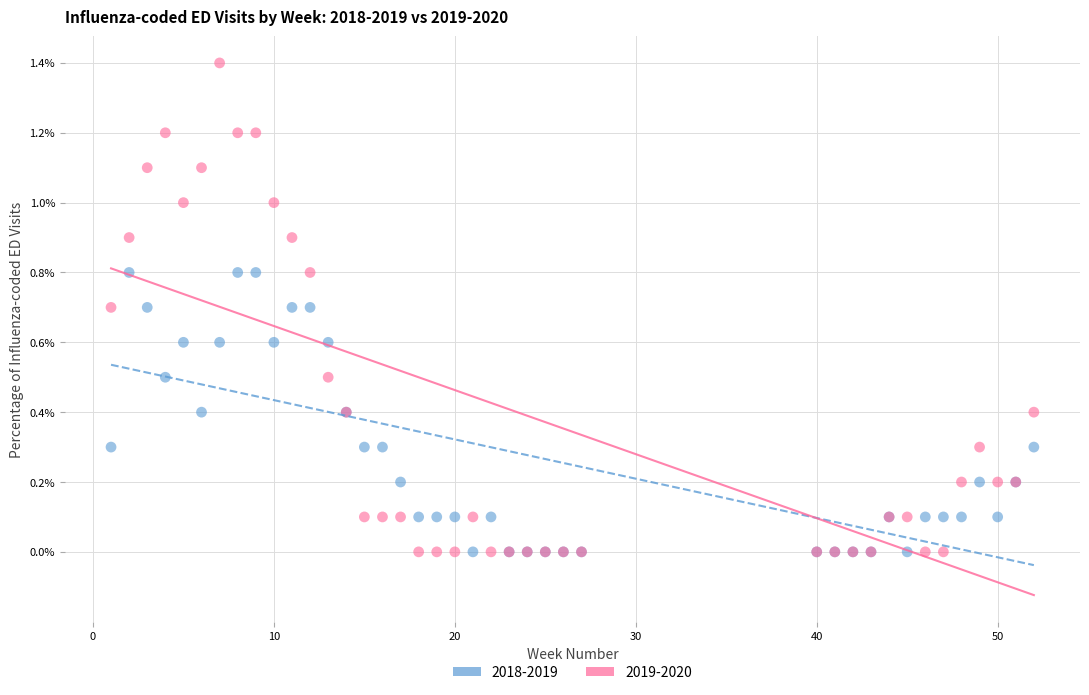

Which series has the widest spread of Y values?

2019-2020